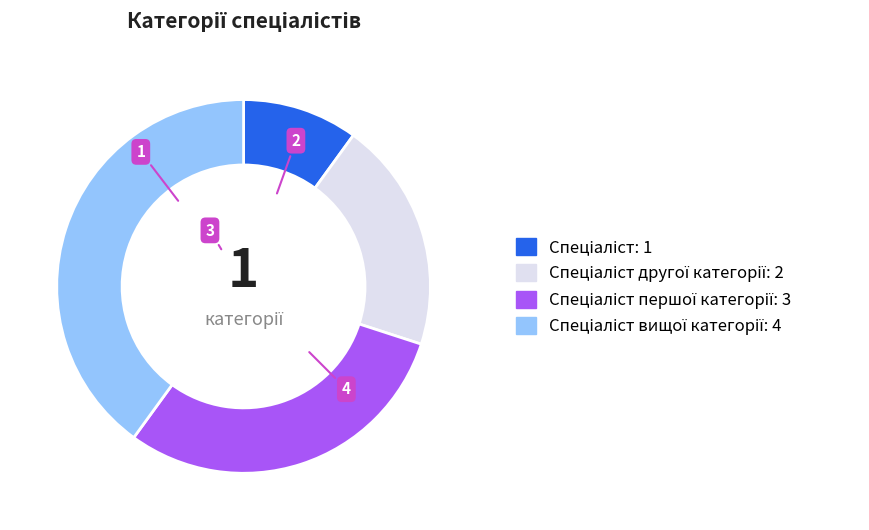

Does any single category account for the majority?

No